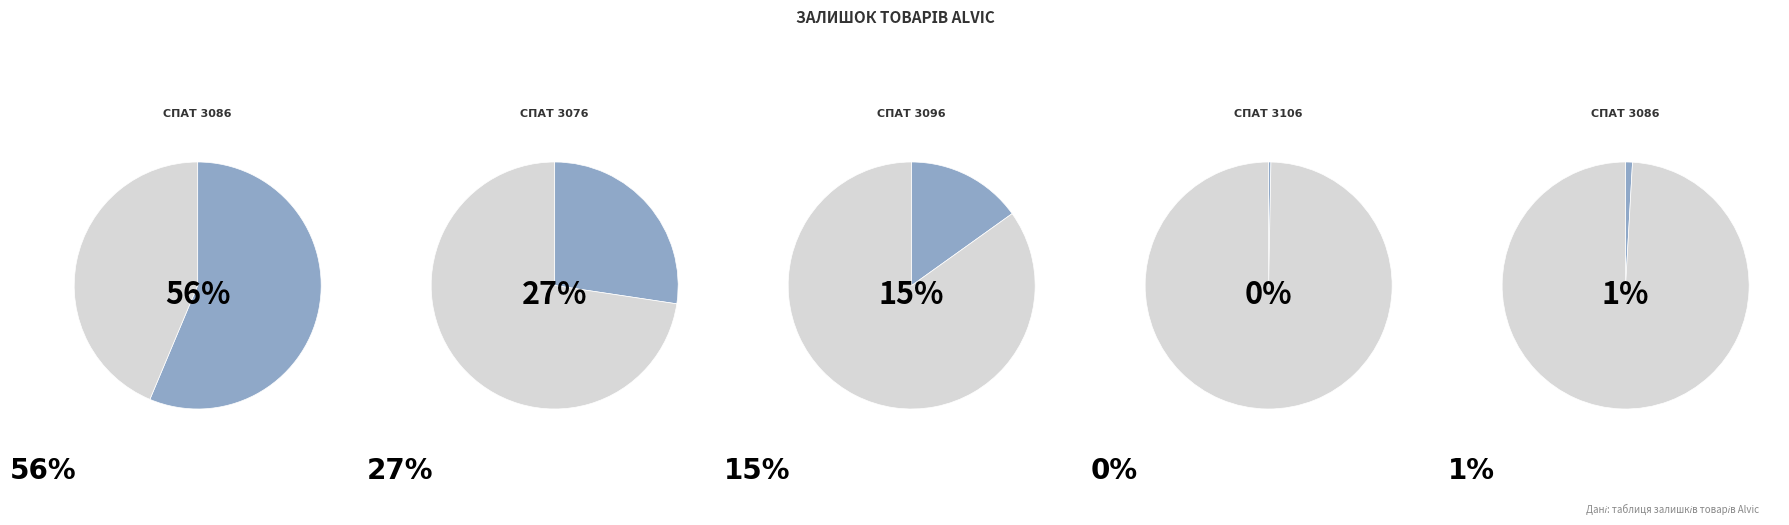

Does Крайка 22x1 мм. Alvic Спат 3086 account for over 50% of the chart?

Yes